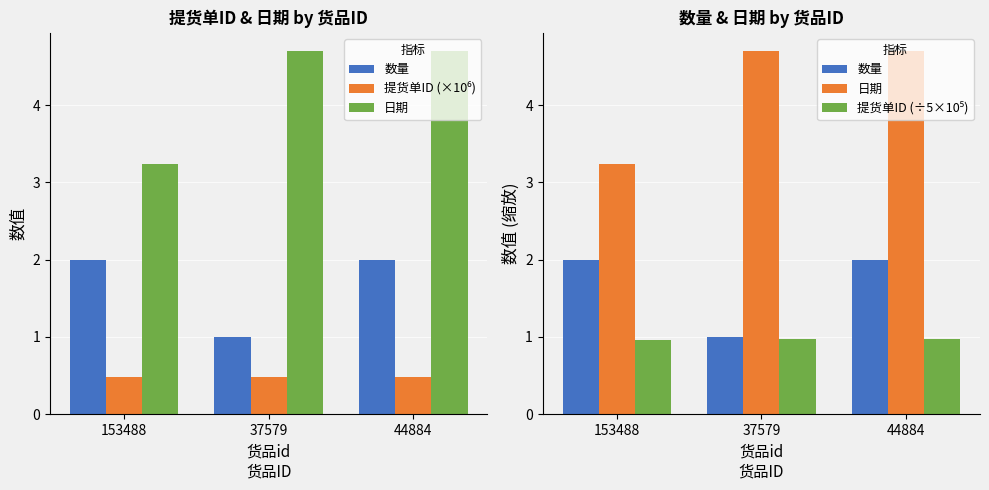

How many data points does each series have?

3